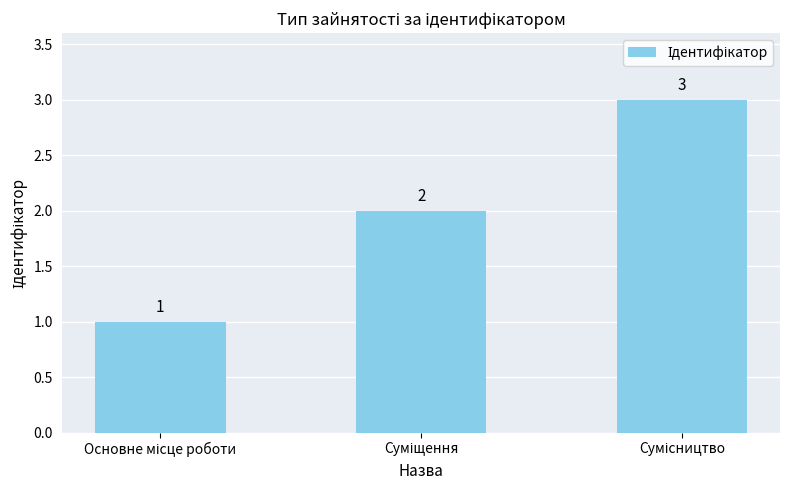

What is the value of the 1st bar from the left?

1